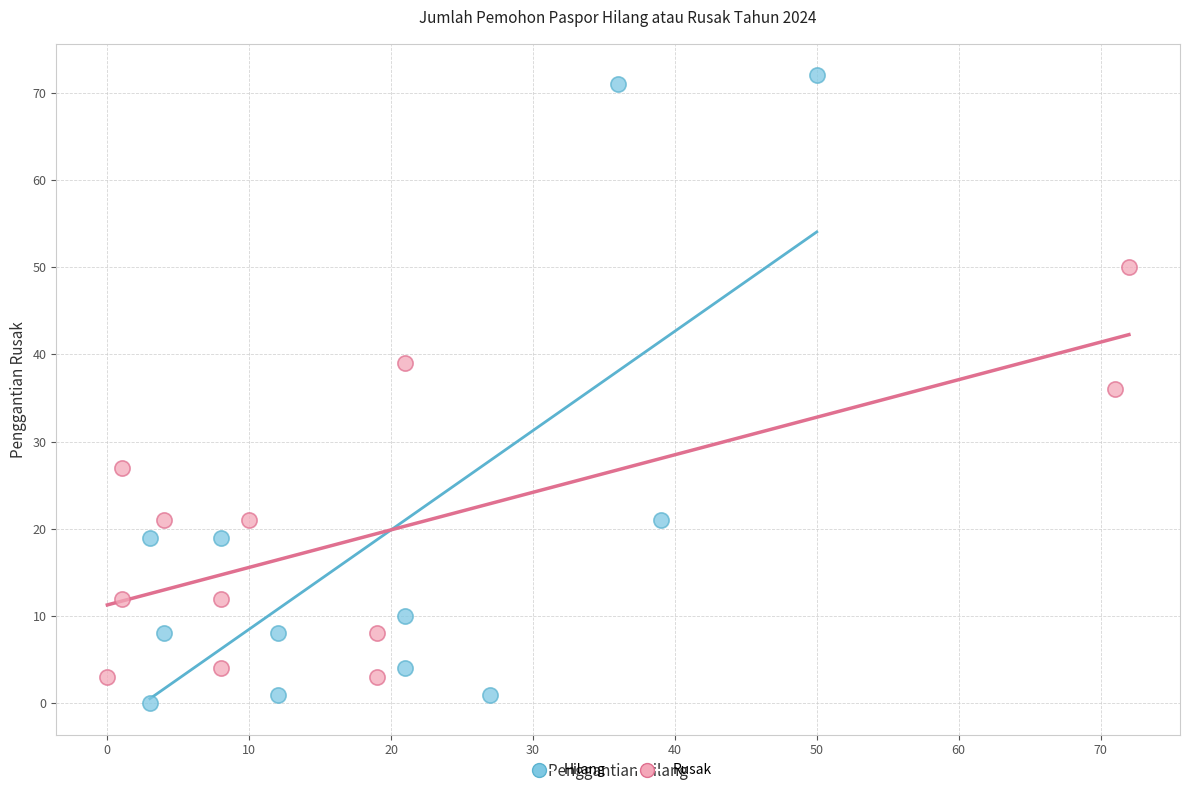

What are all the series names shown in the legend?

Hilang, Rusak